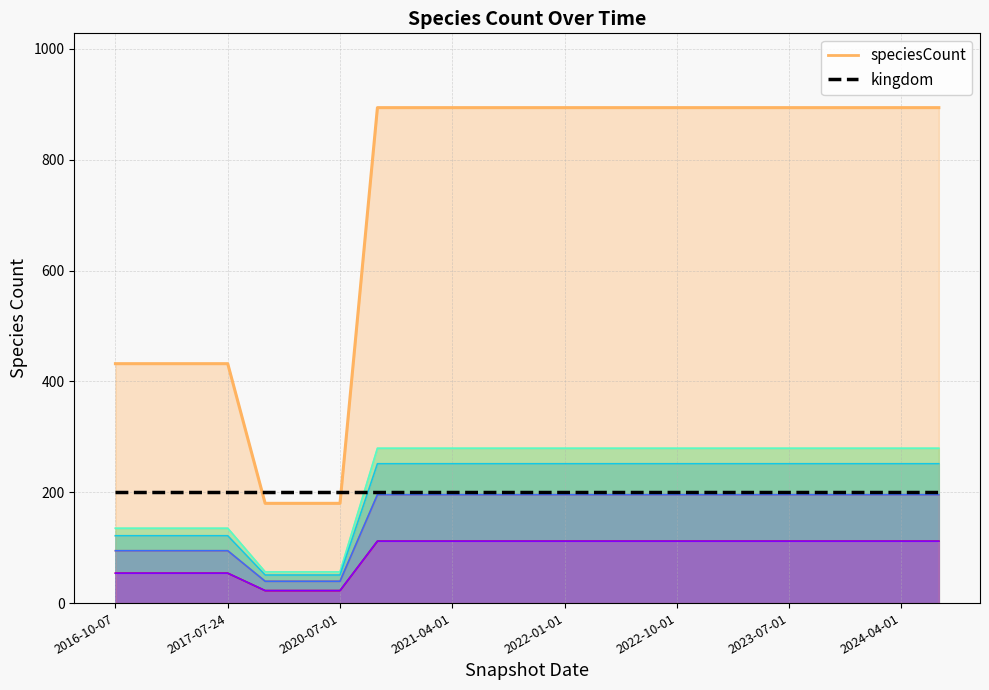

Reading right to left, extract all data points from this chart.

speciesCount line: 894	894	894	894	894	894	894	894	894	894	894	894	894	894	894	894	180	180	180	432	432	432	432
kingdom: 200	200	200	200	200	200	200	200	200	200	200	200	200	200	200	200	200	200	200	200	200	200	200